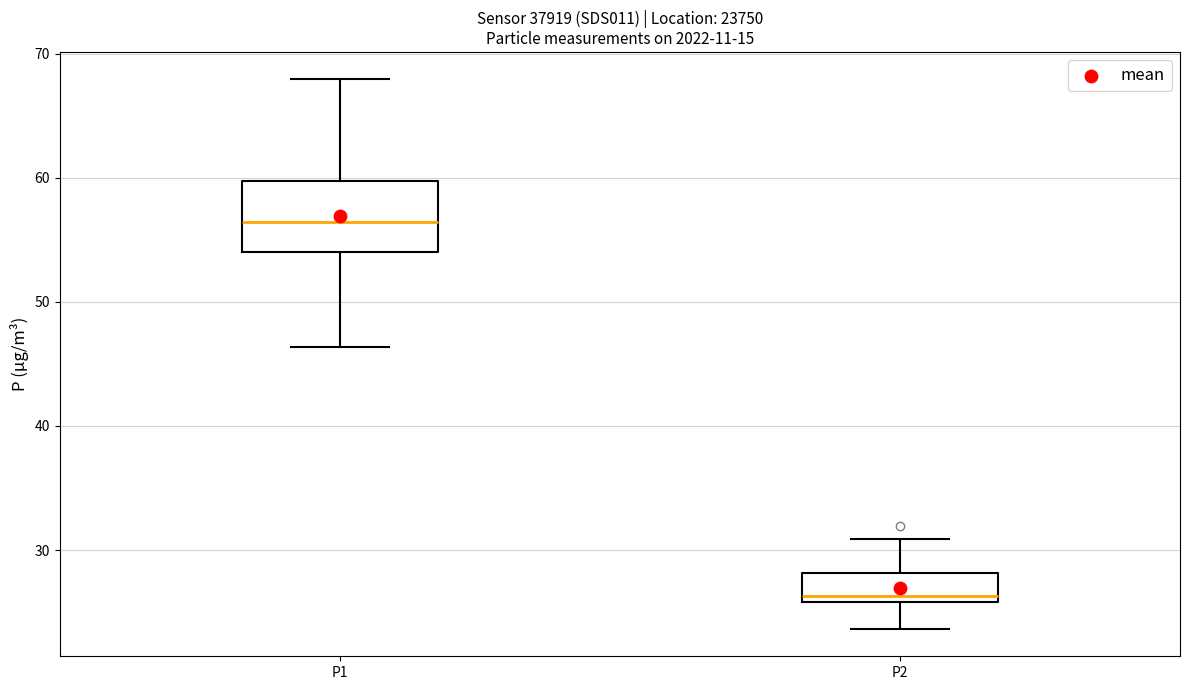

Reading left to right, read every box against the y-axis: the position of its median line, the range the box covers, and the ends of its whiskers. The values are not printed on the chart, so give them approximately, as read against the axis.

P1: median 56, box 54 to 60, whiskers 46 to 68
P2: median 26 (just above the box's lower edge), box 26 to 28, whiskers 24 to 31